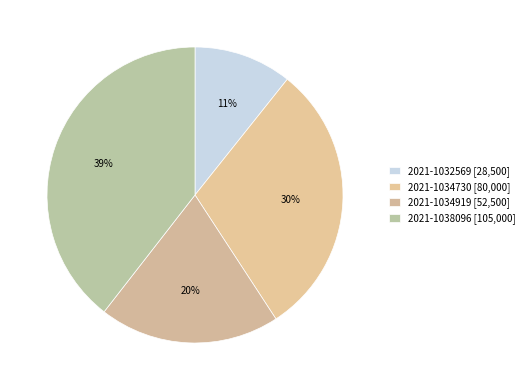

Is the sum of 2021-1032569 and 2021-1034919 greater than half?

No